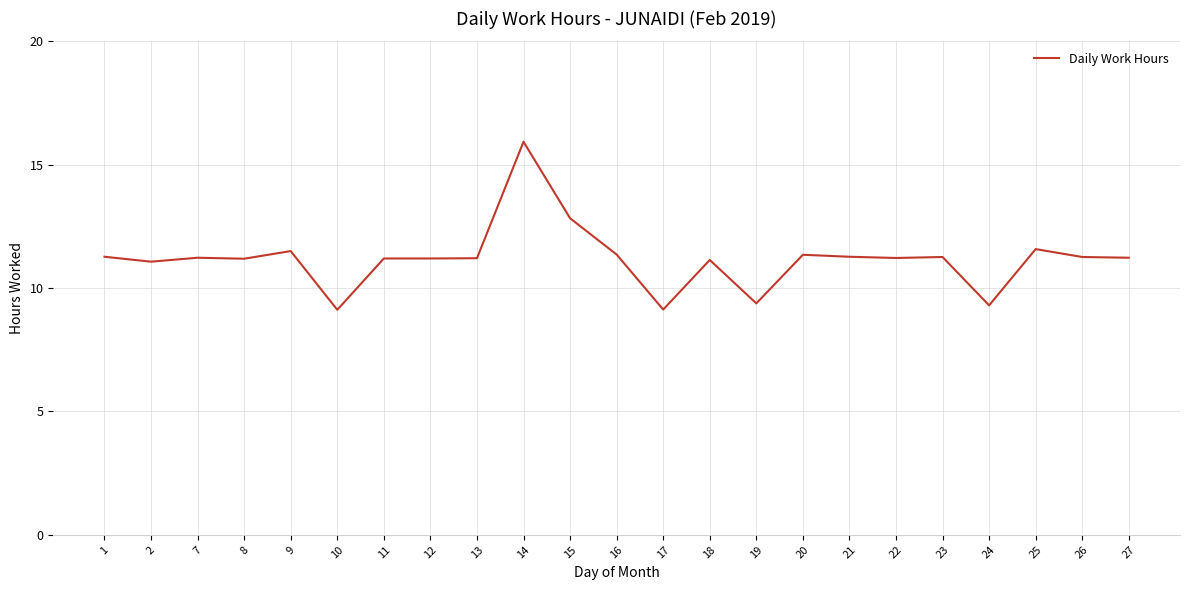

What is the greatest value displayed?

15.9